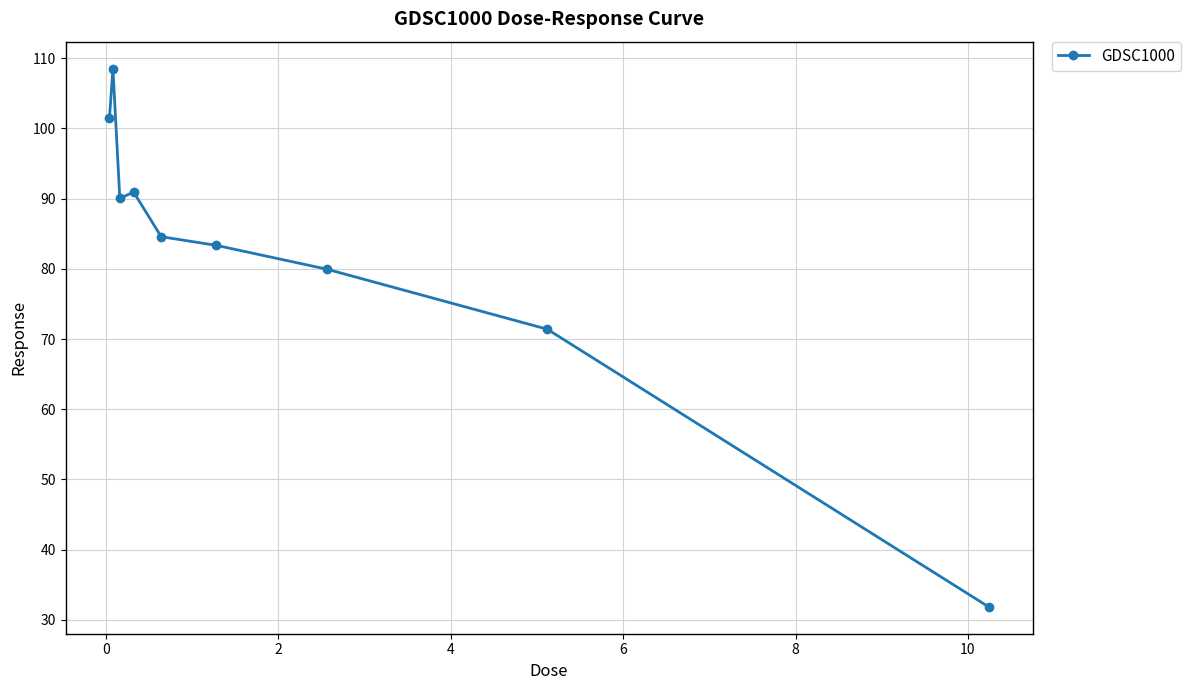

What is the value of the 2nd point from the left?

108.5